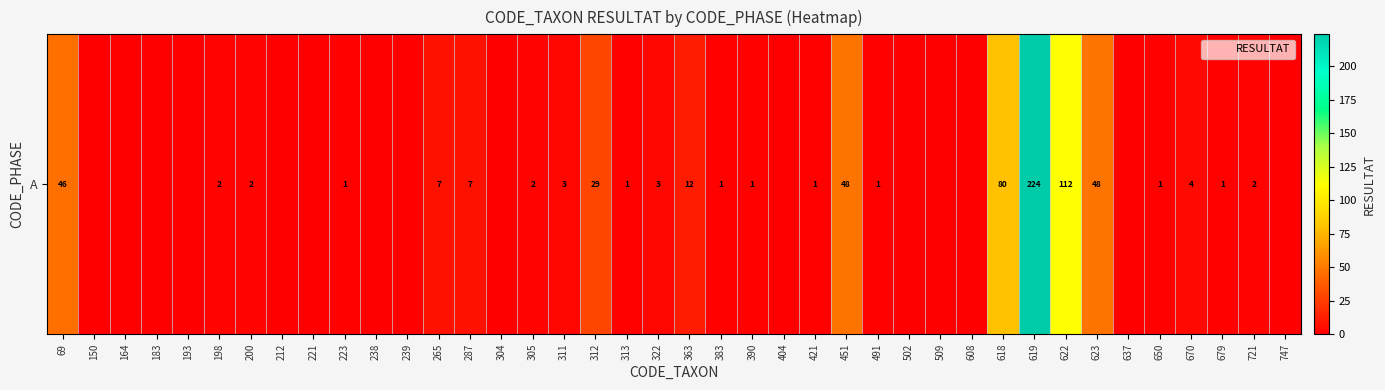

At which category does the chart reach its peak across all series?

619